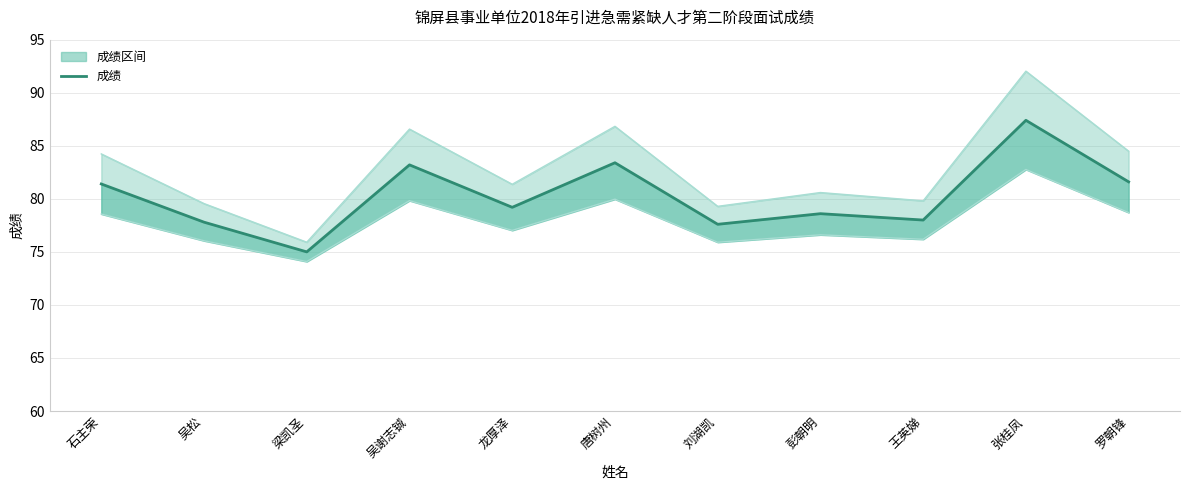

True or false: the data shows 109.0 at 唐树州.

False